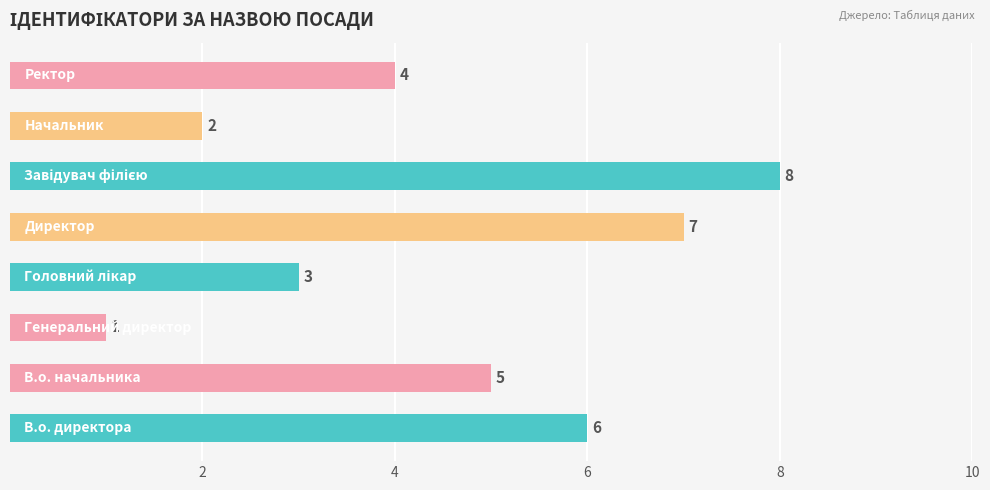

What is the maximum value shown in the chart?

8